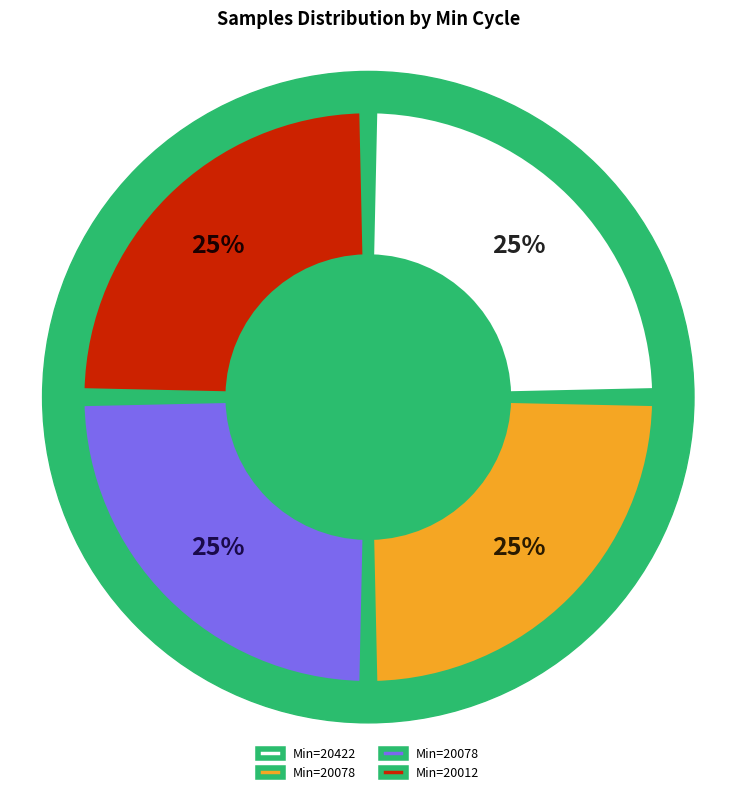

Combined, do 20422 and 20012 account for over 50%?

No